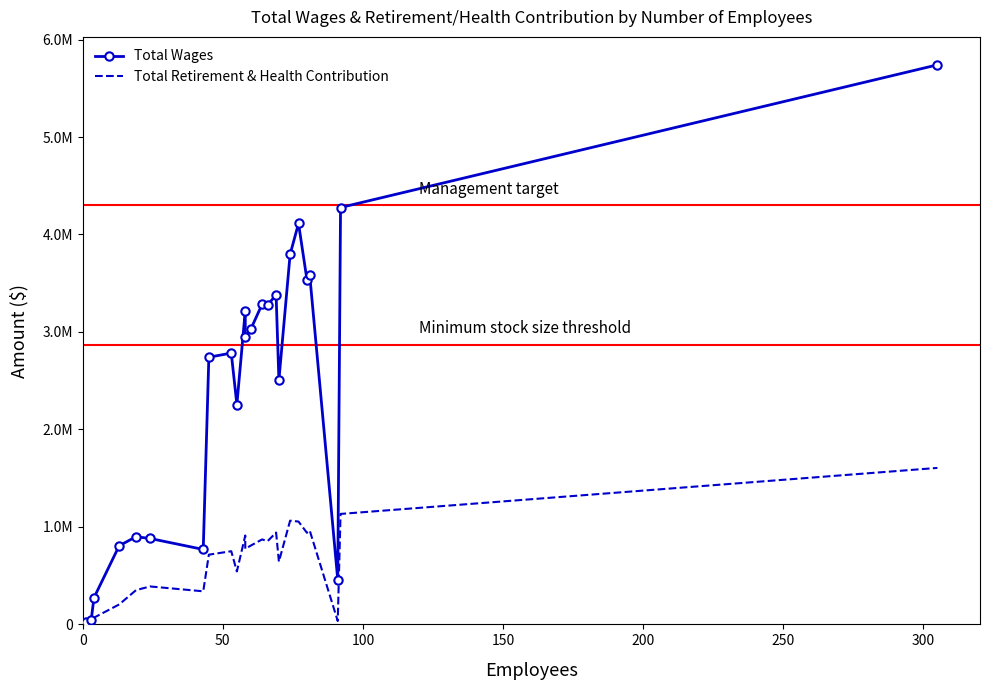

What is the value of the Total Wages point at the 5th from the left?

899574